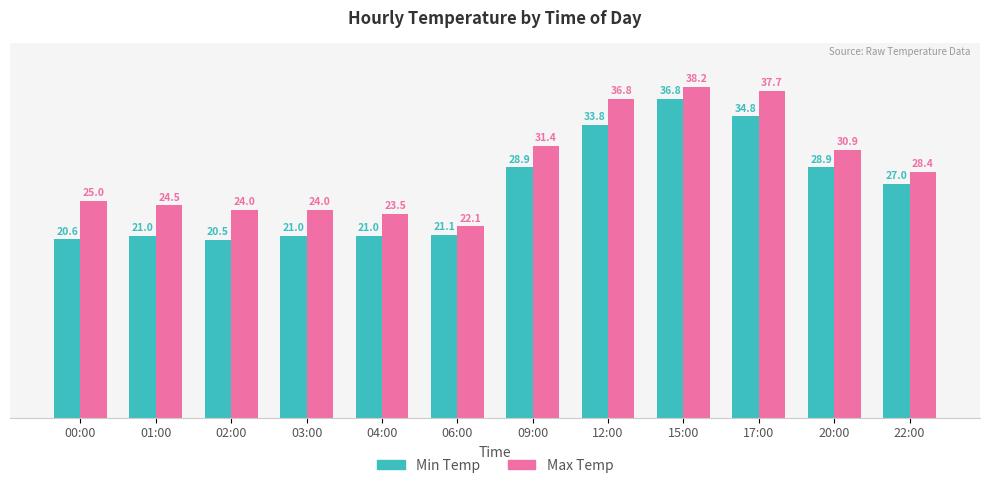

Rank the series at 03:00 from highest to lowest value.

Max Temp, Min Temp